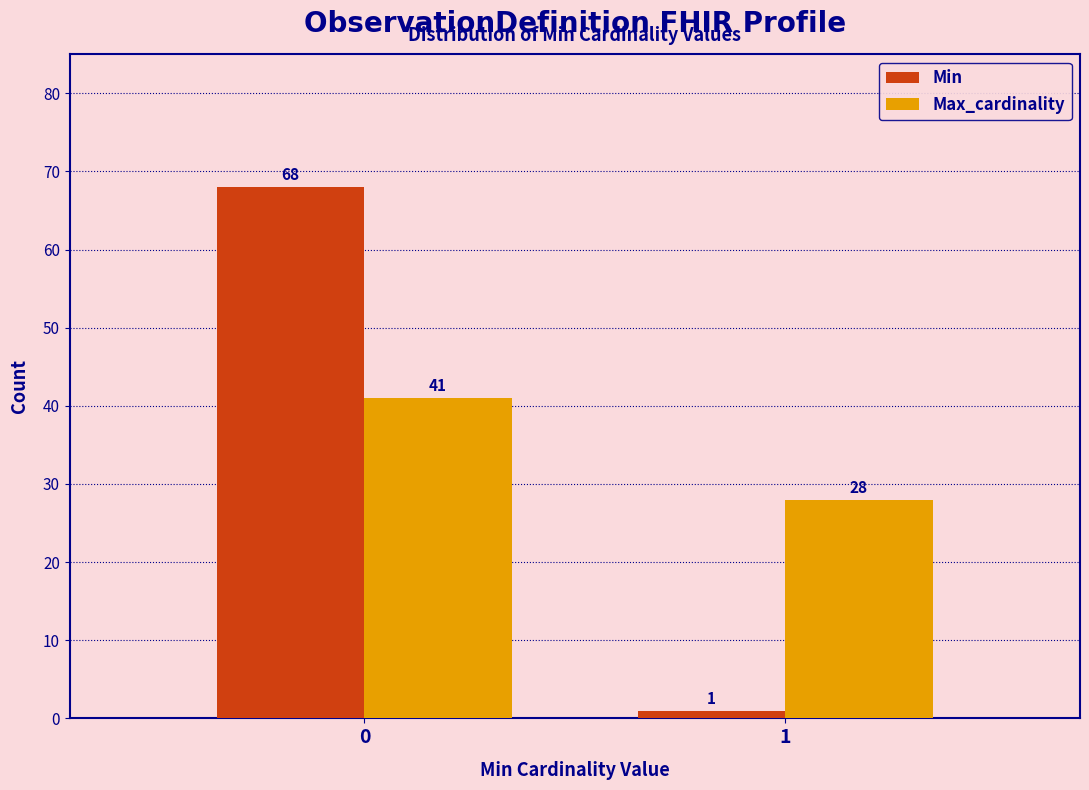

Reading right to left, list all the values displayed in this chart.

Min: 1	68
Max_cardinality: 28	41